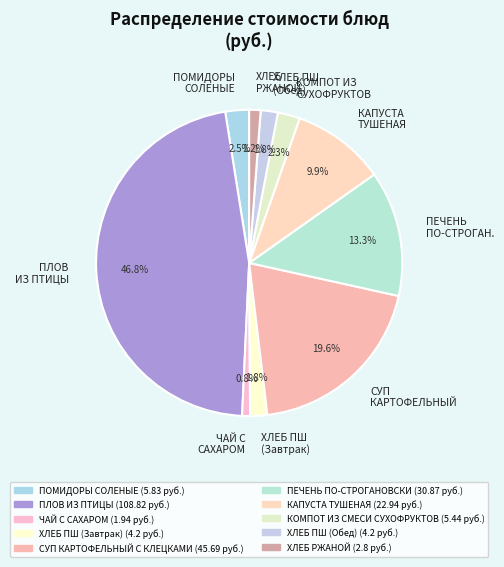

Does any single category account for the majority?

No